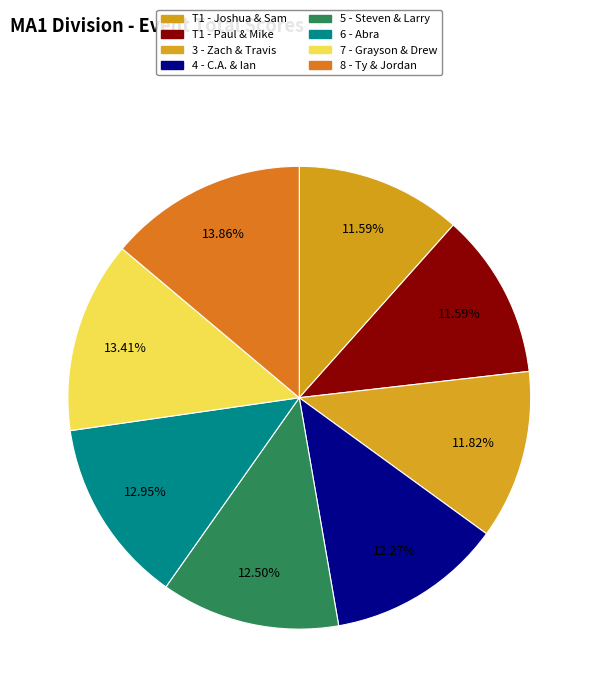

To the nearest percent, what is the difference between the largest and smallest slice percentages?

2%